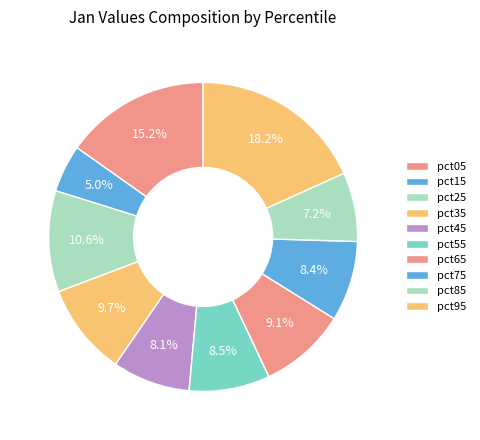

Count the number of slices in the pie.

10